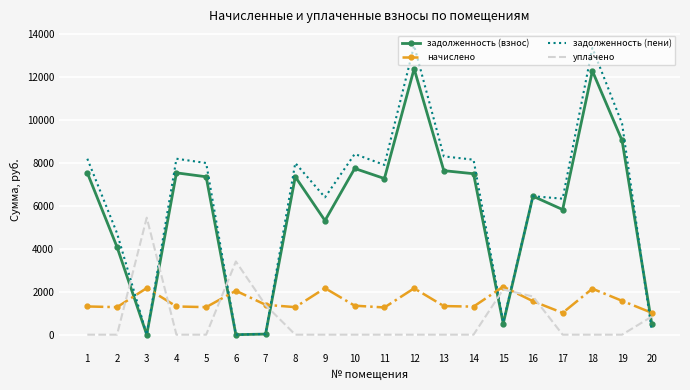

List the series in order of their peak value, lowest first.

начислено, уплачено, задолженность (взнос), задолженность (пени)